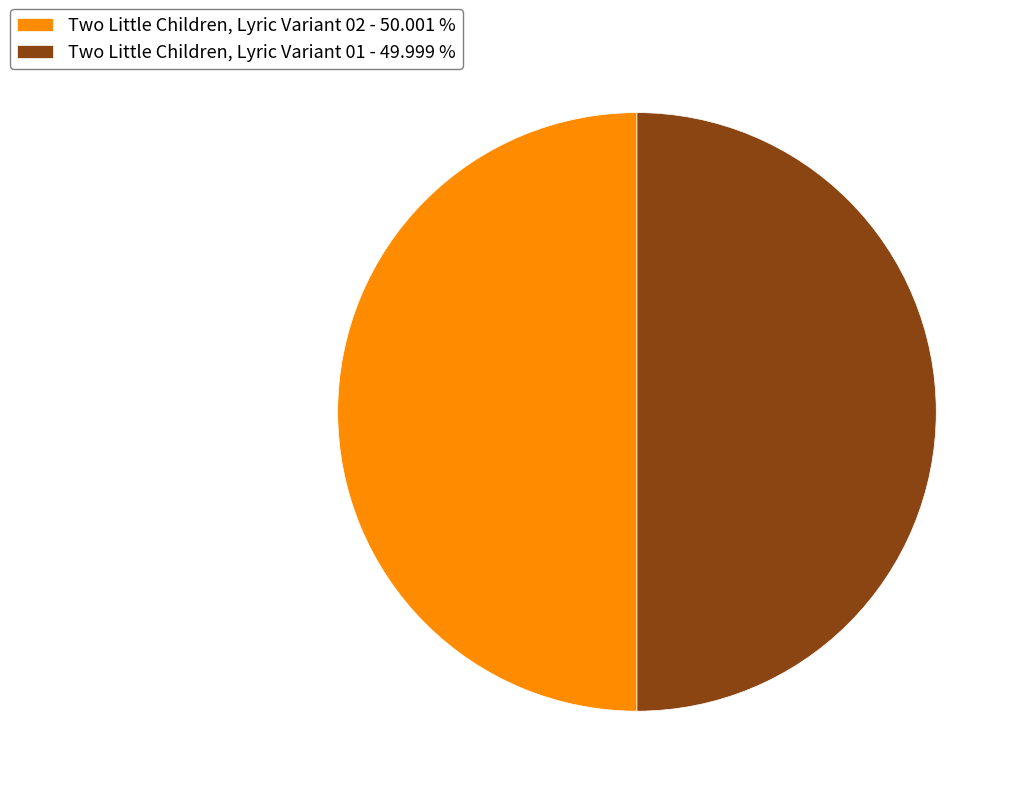

How many slices are in this pie chart?

2